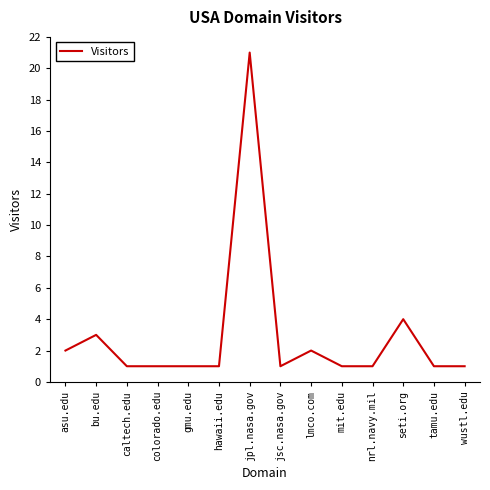

What is the maximum value shown in the chart?

21